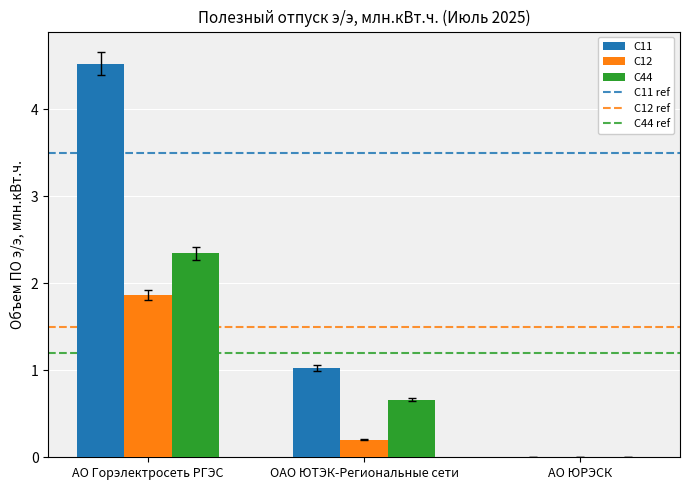

What value does the C11 series have at ОАО ЮТЭК-Региональные сети?

1.0